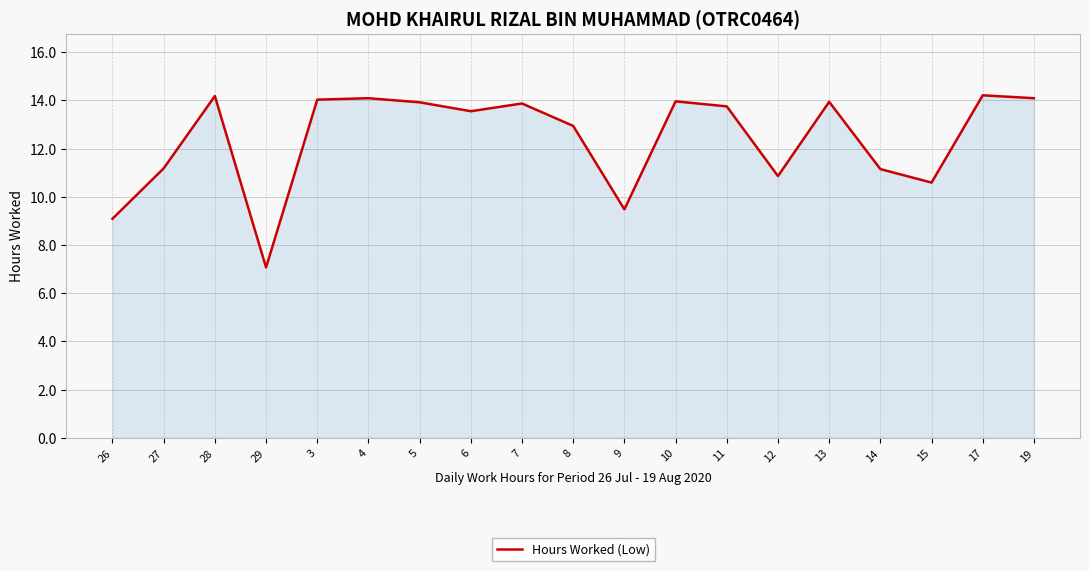

True or false: the data shows 6.3 at 11.

False